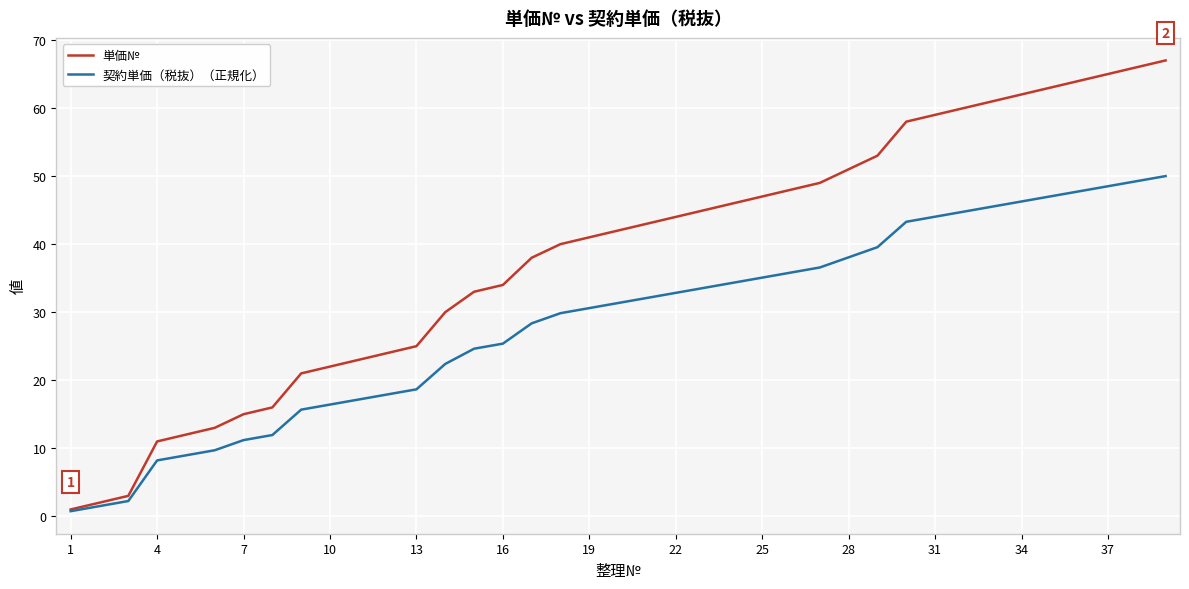

Rank the series by their average value, from lowest to highest.

契約単価（税抜）（正規化）, 単価№